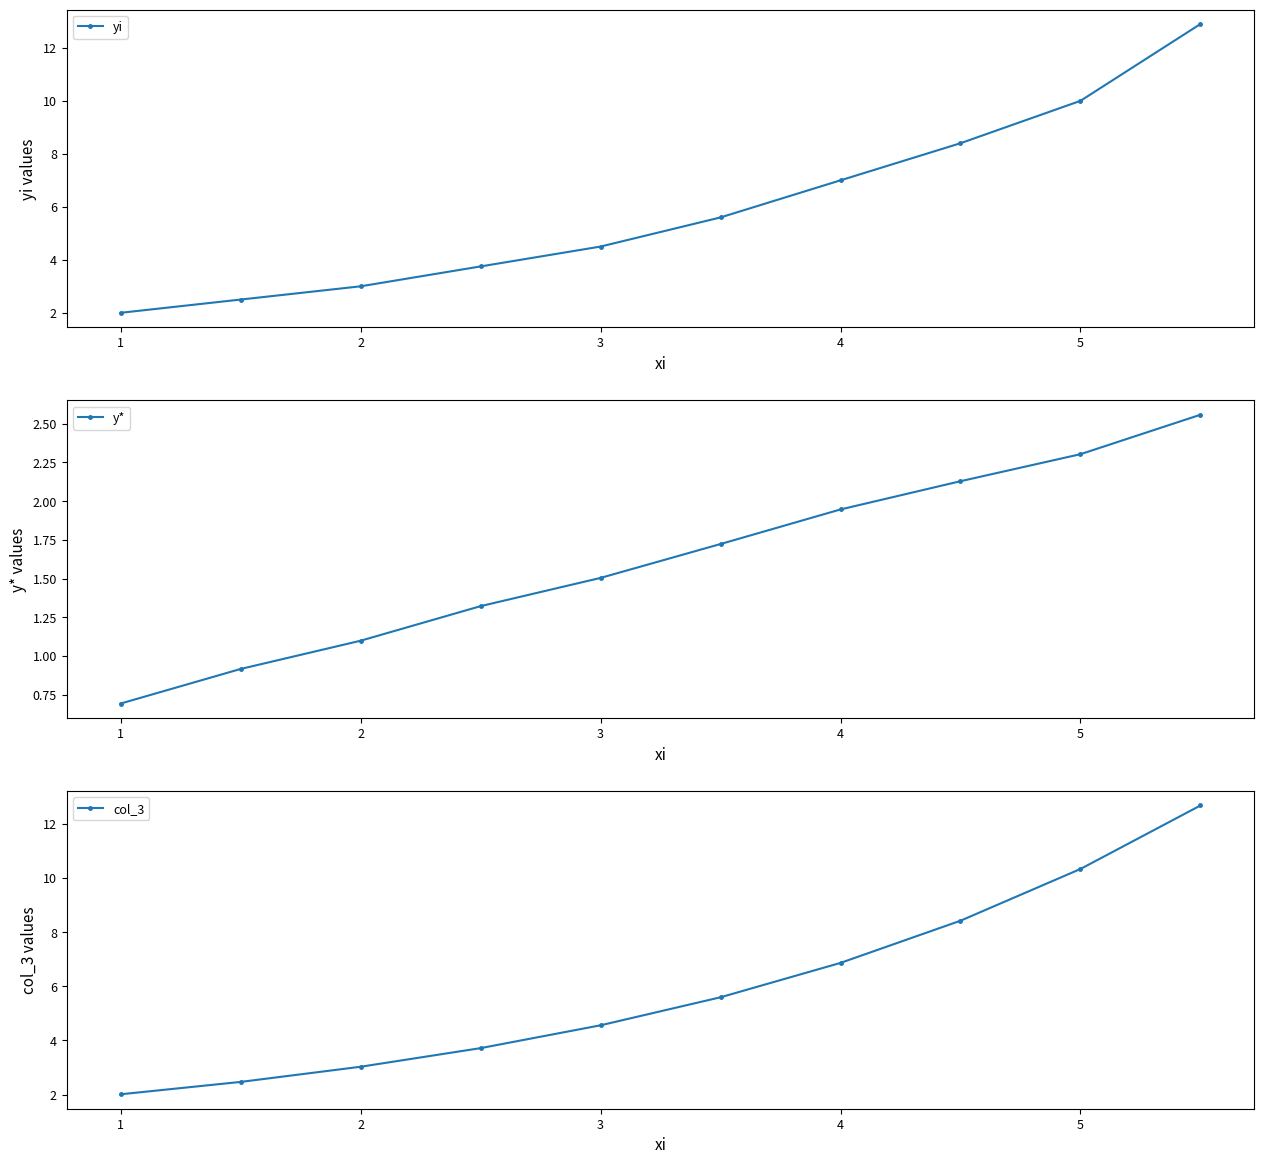

How many lines are shown in the chart?

3